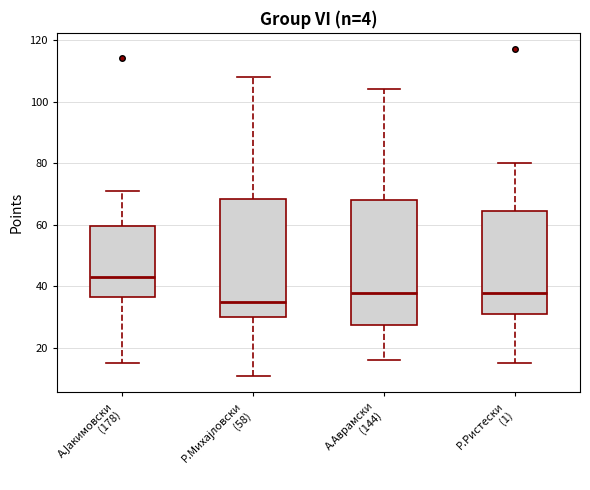

Reading left to right, read every box against the y-axis: the position of its median line, the range the box covers, and the ends of its whiskers. The values are not printed on the chart, so give them approximately, as read against the axis.

А.Јакимовски (178): median 44, box 36 to 60, whiskers 16 to 72
Р.Михајловски (58): median 36, box 30 to 68, whiskers 12 to 108
А.Аврамски (144): median 38, box 28 to 68, whiskers 16 to 104
Р.Ристески (1): median 38, box 32 to 64, whiskers 16 to 80